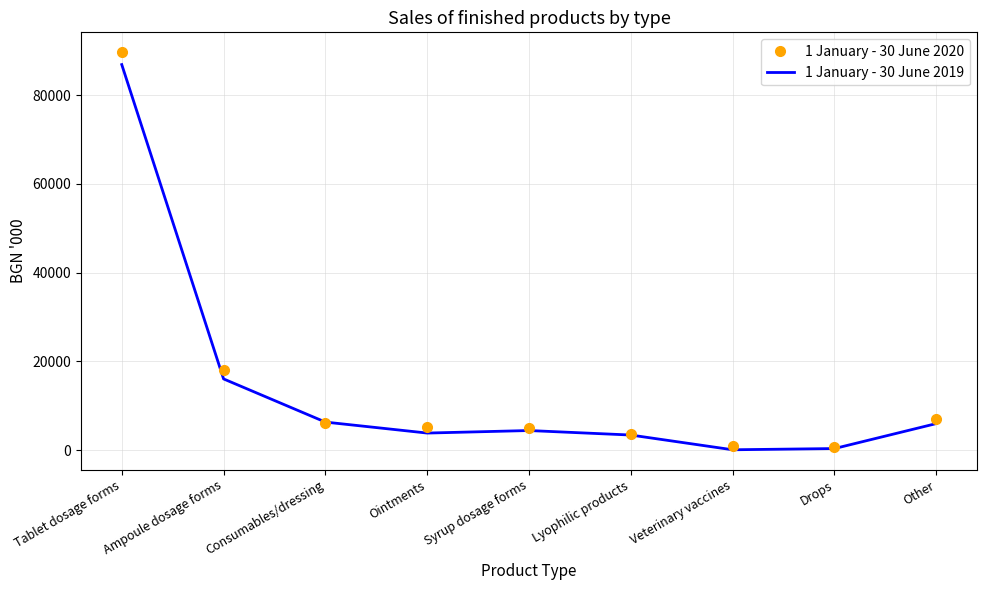

Which series has the largest total across all categories?

1 January - 30 June 2020